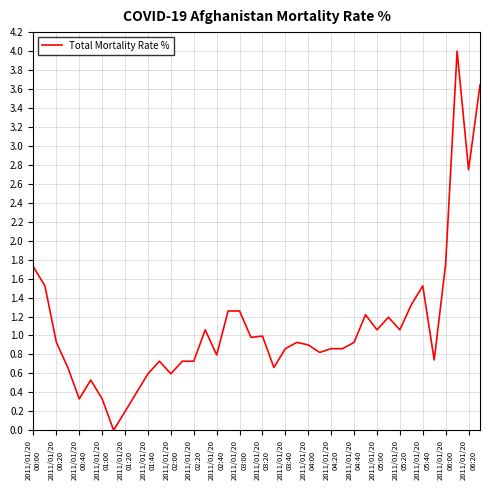

How many lines are shown in the chart?

1